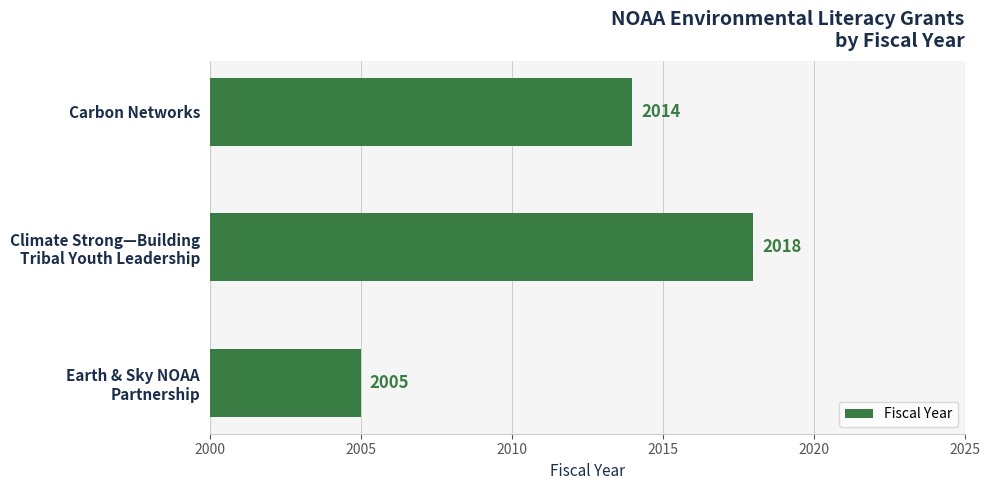

What is the smallest value displayed?

2005